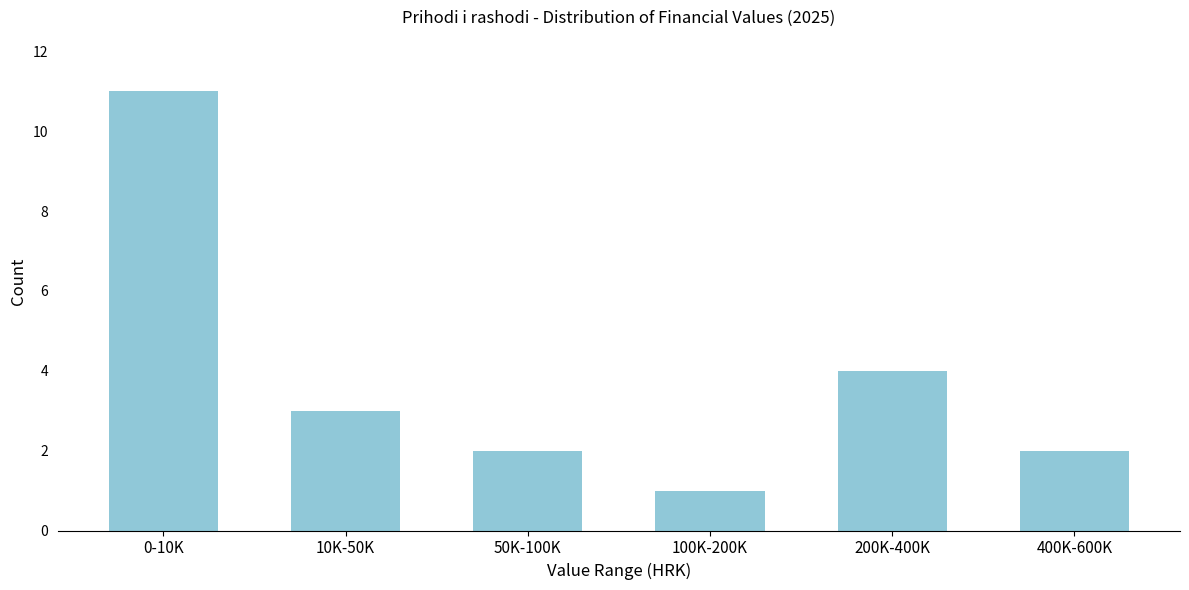

Reading left to right, list all the values displayed in this chart.

0-10K=11	10K-50K=3	50K-100K=2	100K-200K=1	200K-400K=4	400K-600K=2